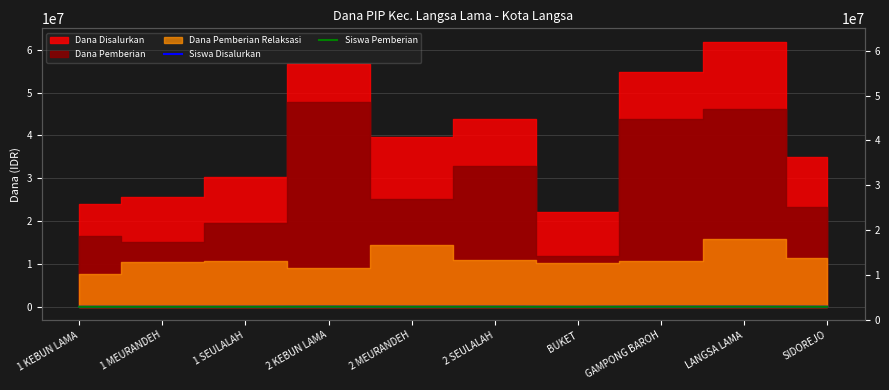

What position from the right is LANGSA LAMA?

2